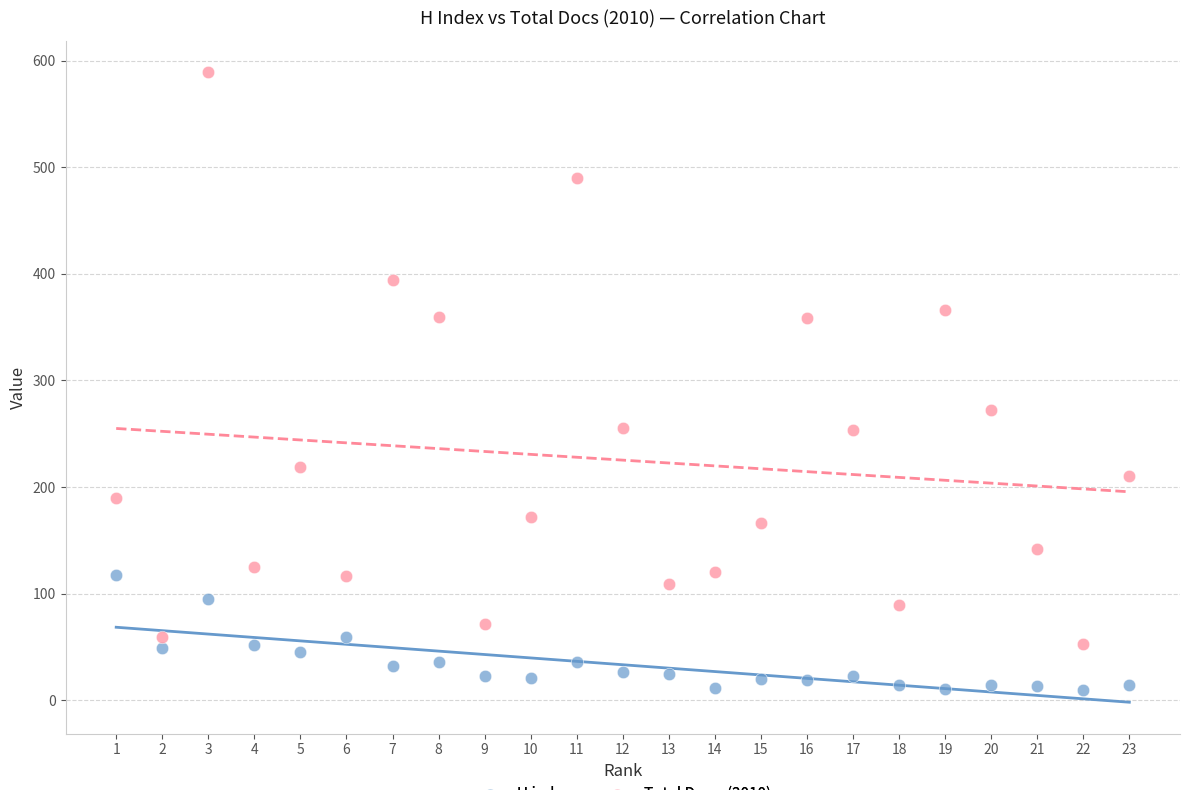

Which series has the widest spread of Y values?

Total Docs. (2010)